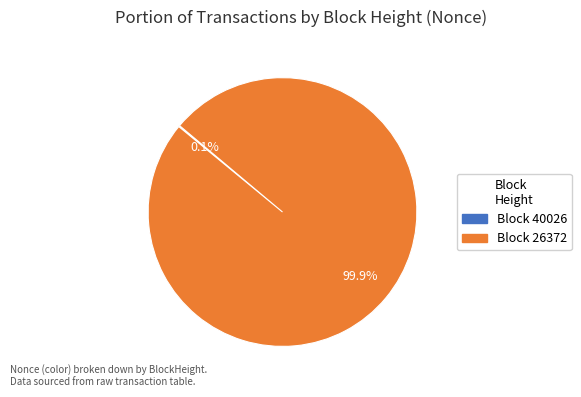

Which slice represents more than half of the pie?

Block 26372